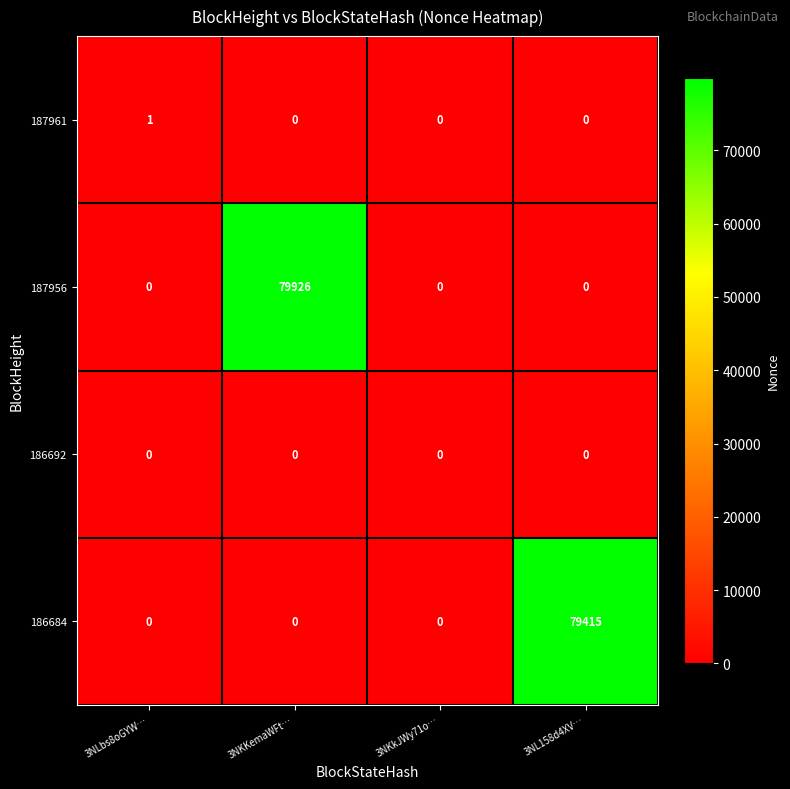

Which series has the widest spread of values?

187956